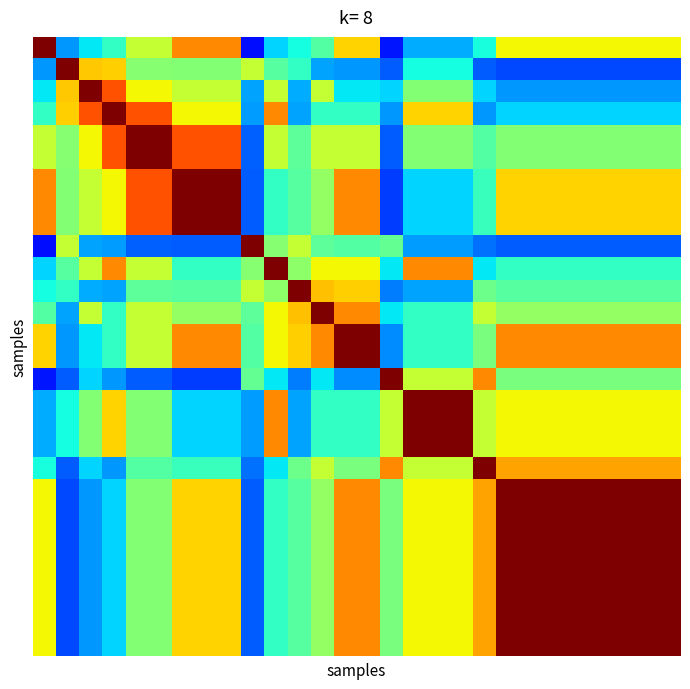

How many data points does each series have?

28